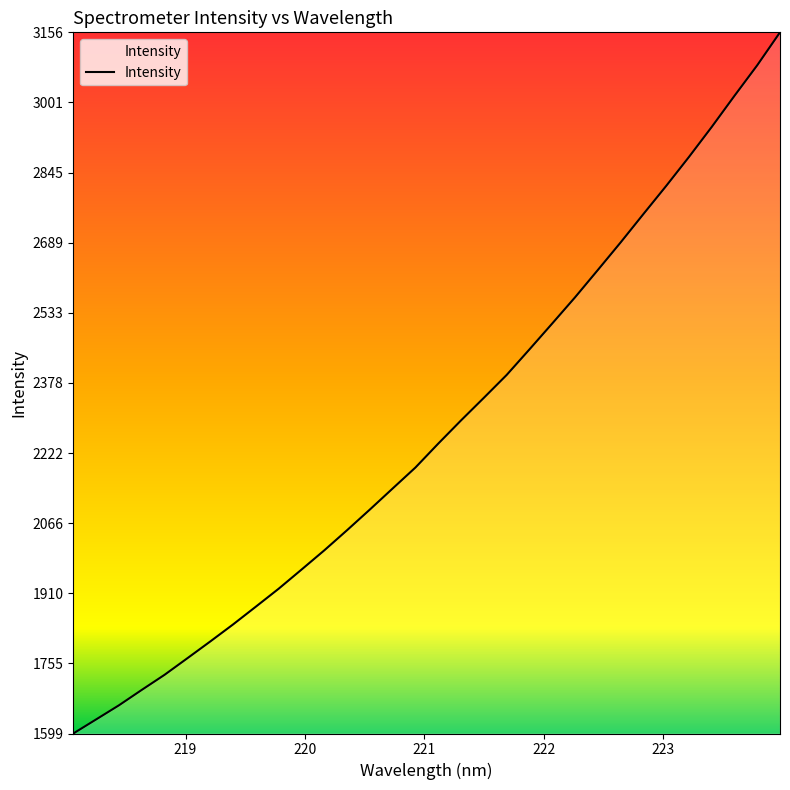

What is the maximum value shown in the chart?

3156.3